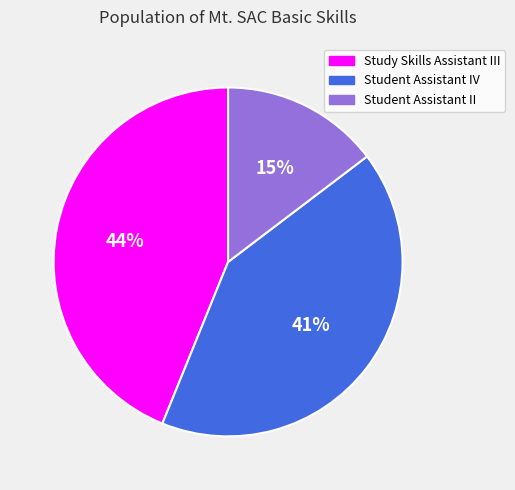

Is there a majority slice in this chart?

No